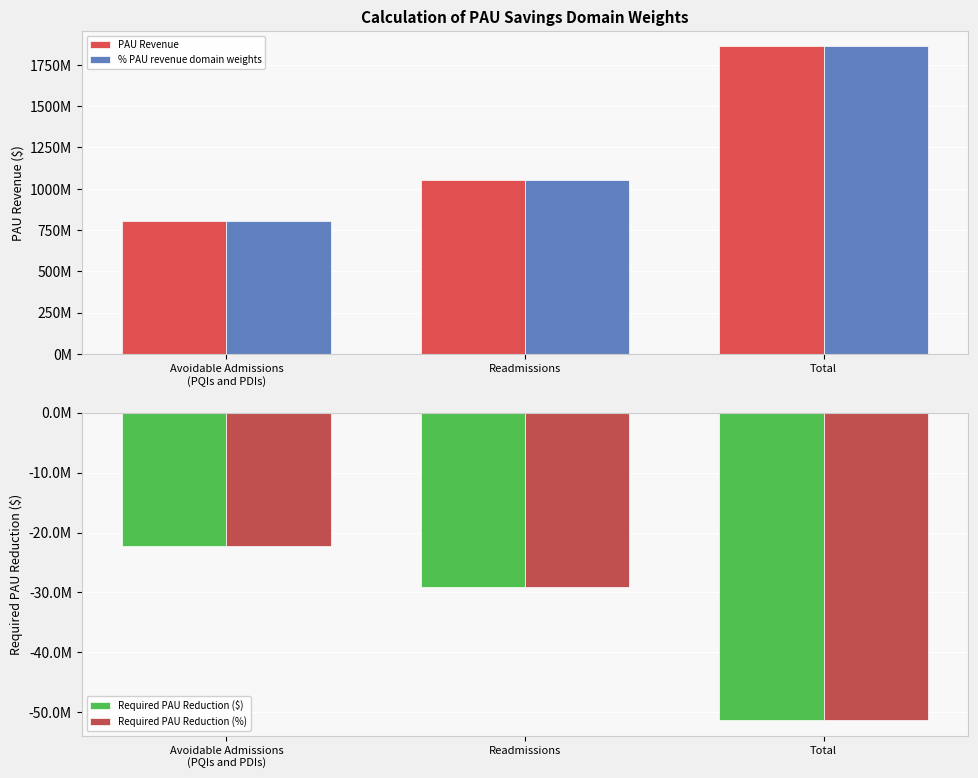

Reading left to right, list all the values displayed in this chart.

PAU Revenue: Avoidable Admissions
(PQIs and PDIs)=807687805.8	Readmissions=1054529342.7	Total=1862217148.5
% PAU revenue domain weights: Avoidable Admissions
(PQIs and PDIs)=807687805.8	Readmissions=1054529342.7	Total=1862217148.5
Required PAU Reduction ($): Avoidable Admissions
(PQIs and PDIs)=-22257659.5	Readmissions=-29059934.9	Total=-51317594.4
Required PAU Reduction (%): Avoidable Admissions
(PQIs and PDIs)=-22257659.5	Readmissions=-29059934.9	Total=-51317594.4